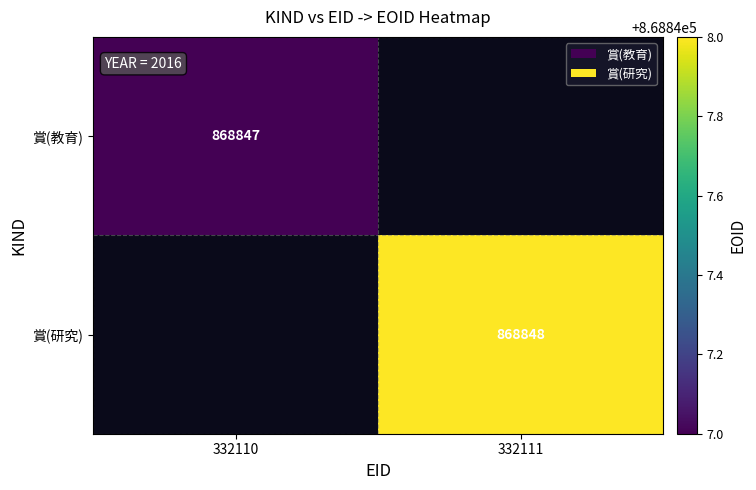

Is the value of 賞(研究) at 332111 greater than the value of 賞(教育) at 332110?

Yes